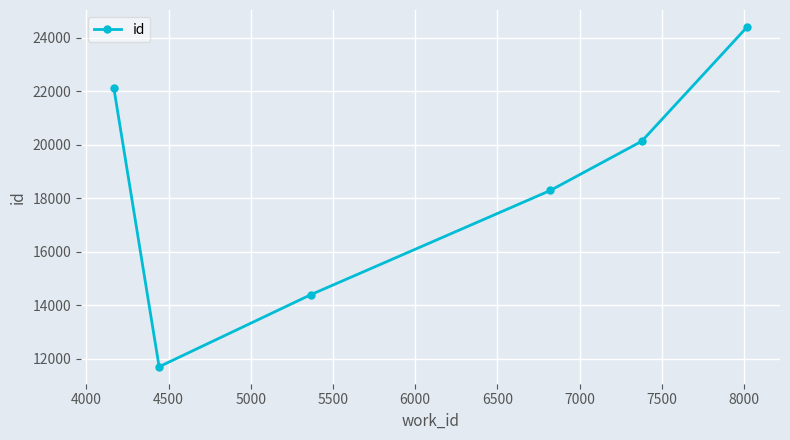

Reading right to left, extract all data points from this chart.

24404	20131	18290	14394	11696	22104